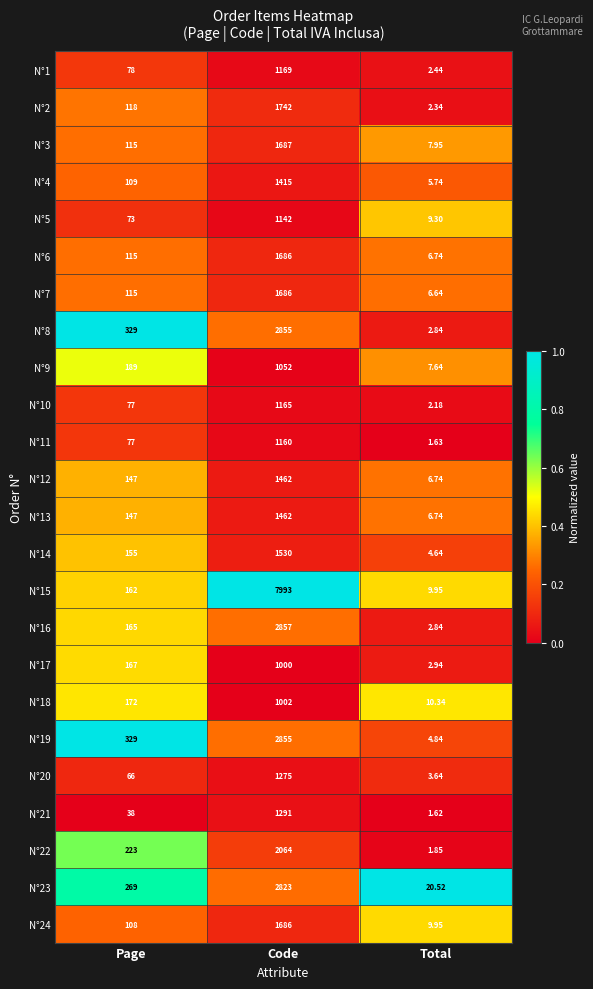

List the labels in order of N°1 value, smallest first.

Total, Page, Code